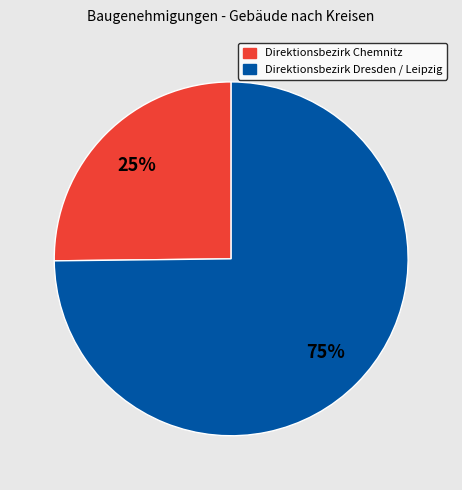

Is there a majority slice in this chart?

Yes